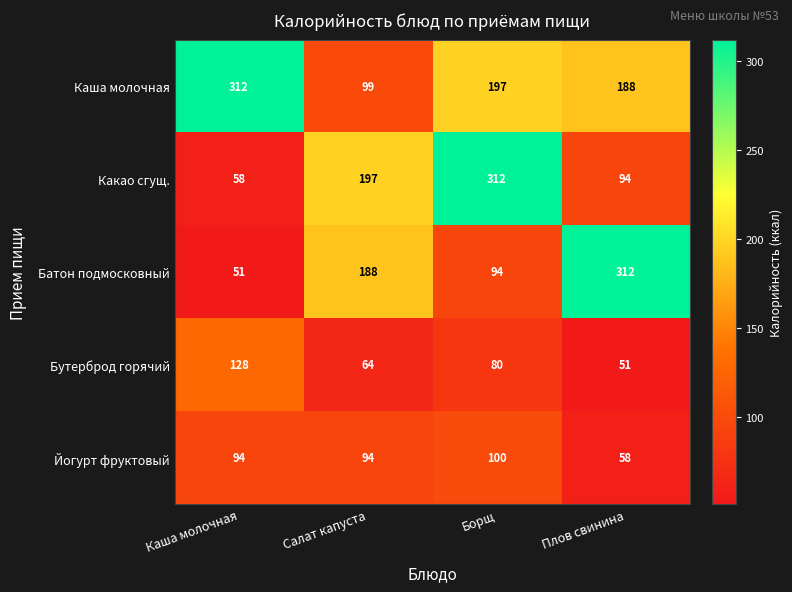

Count the number of data series in this chart.

5